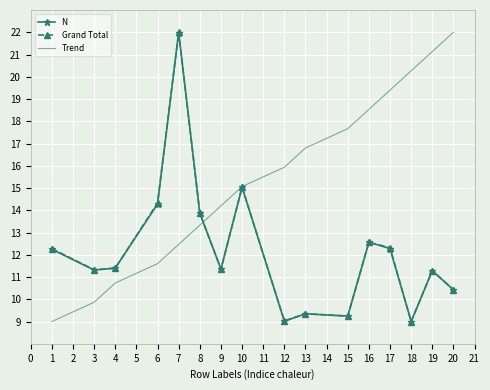

Which series changed the most between 4 and 8?

Trend